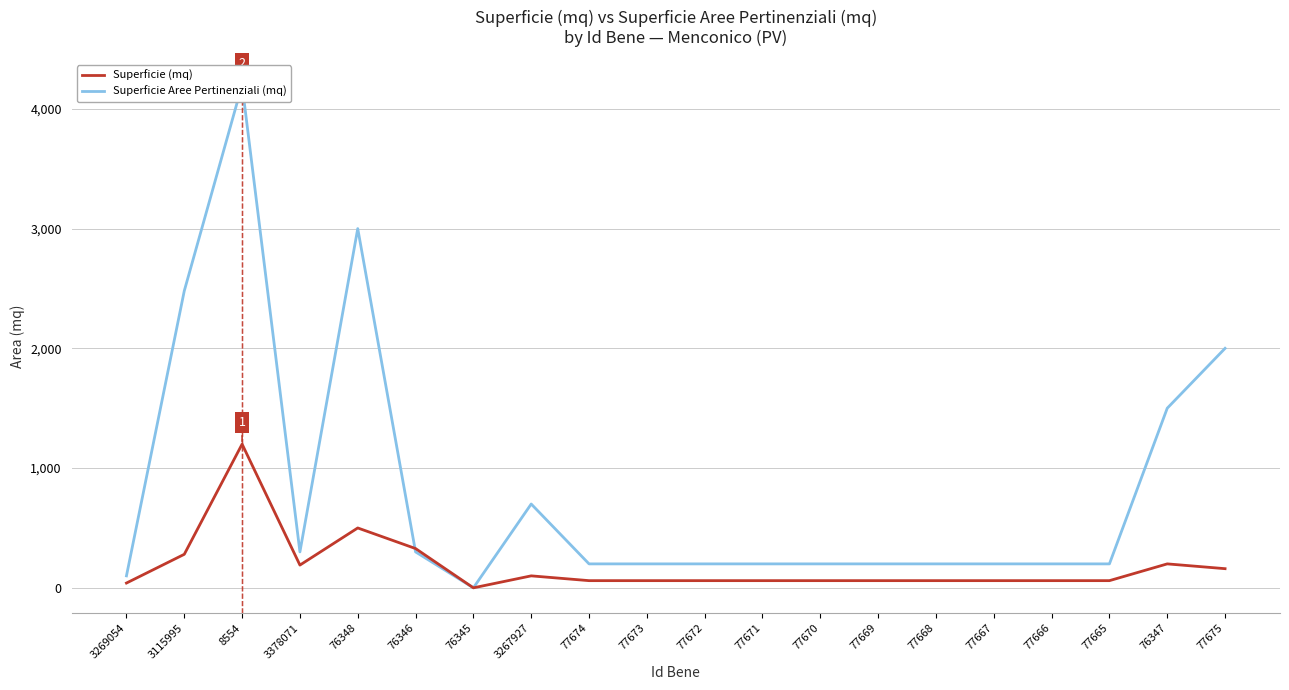

At which category is the sum across all series the highest?

8554